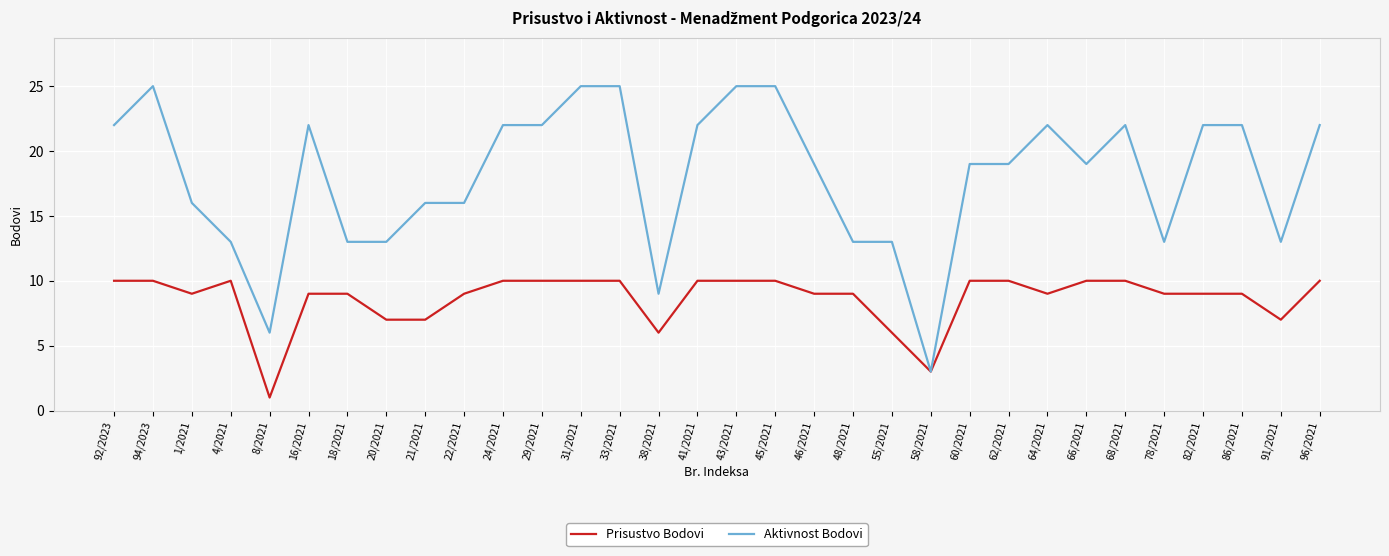

Rank the series at 66/2021 from lowest to highest value.

Prisustvo Bodovi, Aktivnost Bodovi